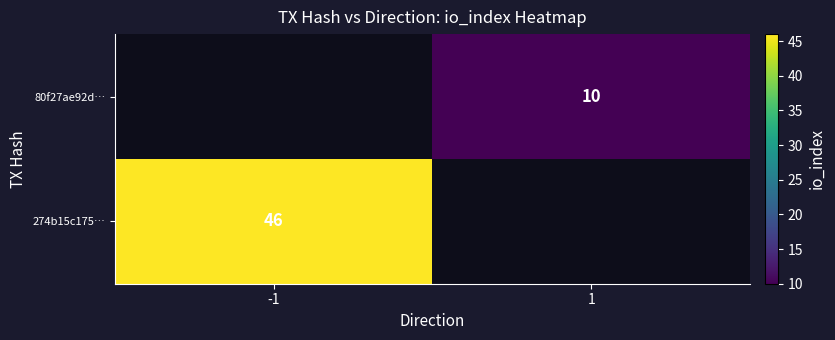

True or false: 80f27ae92d… has a value of 15 at 1.

False